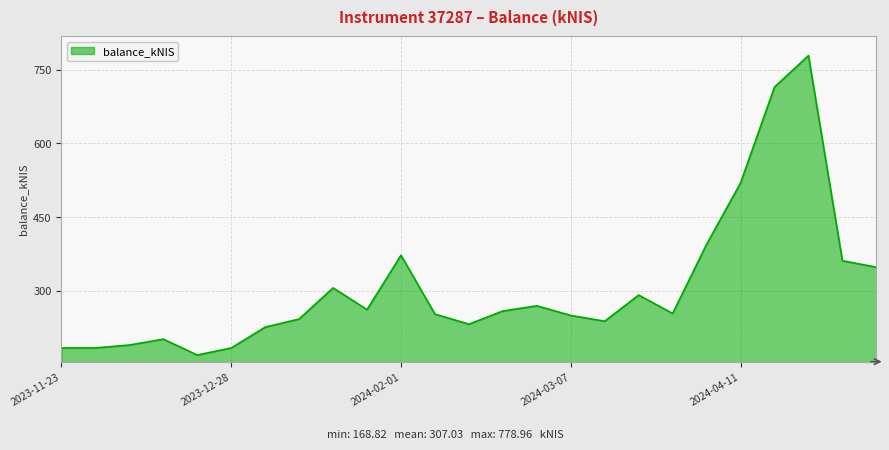

What is the minimum value shown in the chart?

168.8